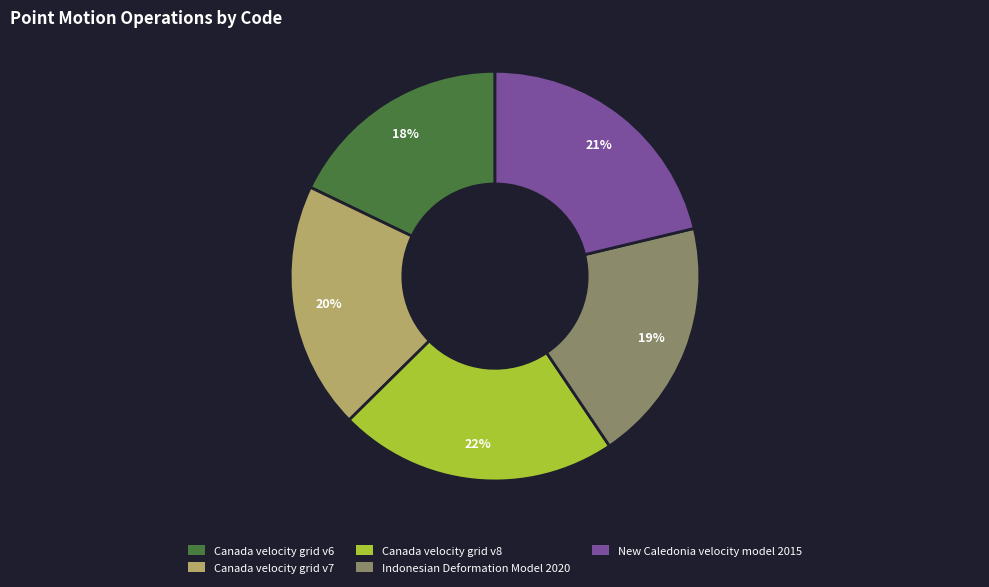

How many slices are in this pie chart?

5